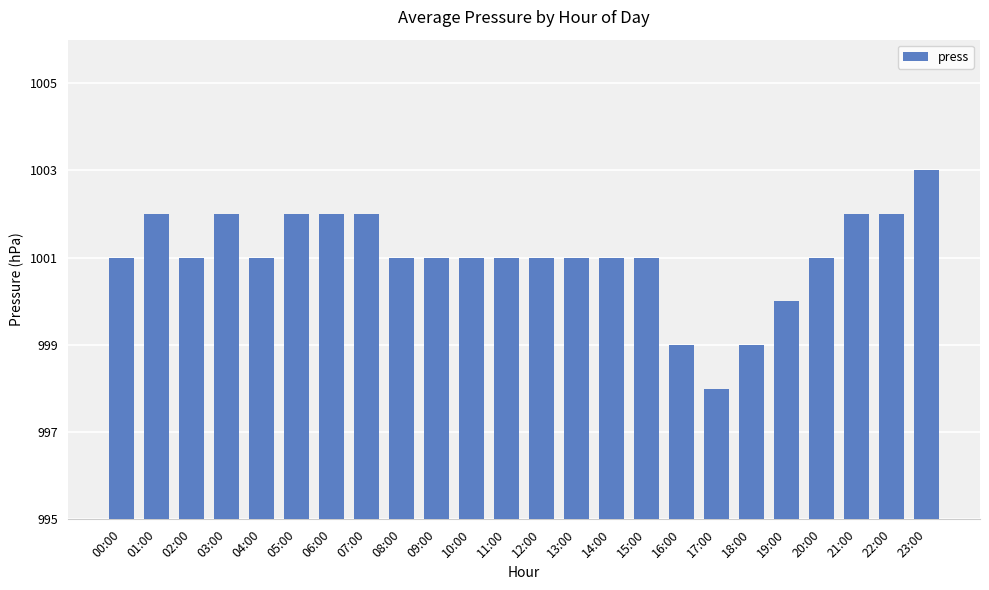

How many values are between 1001 and 1002?

19